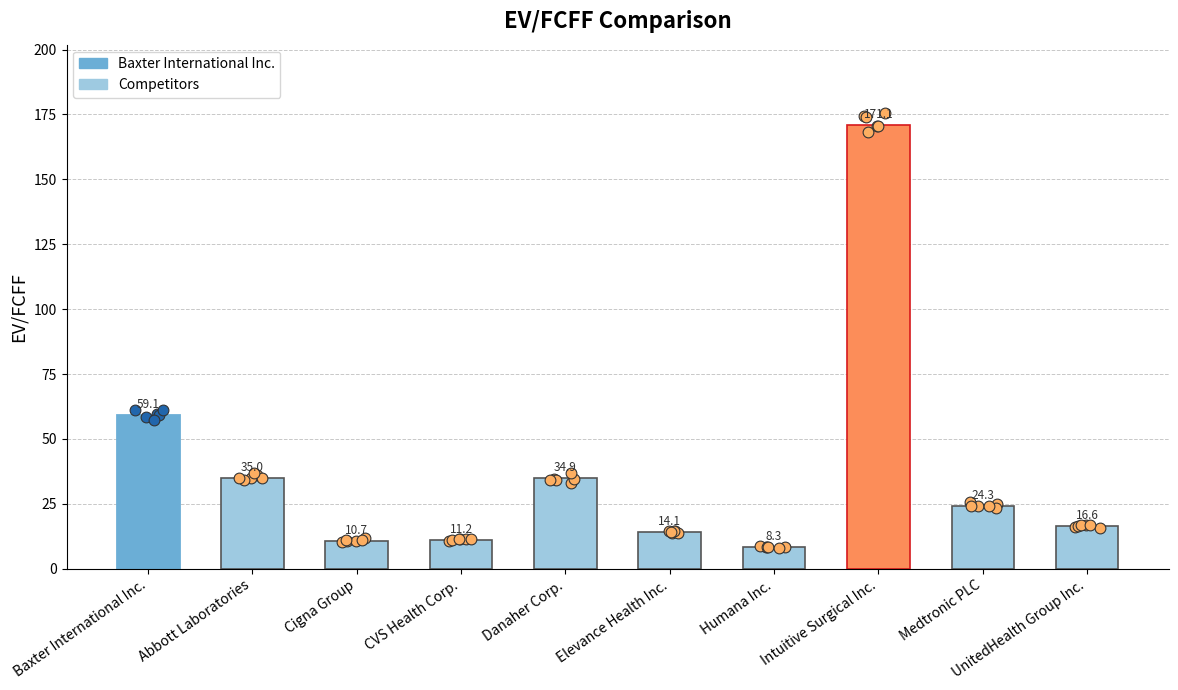

What is the change in value from Medtronic PLC to UnitedHealth Group Inc.?

-7.7